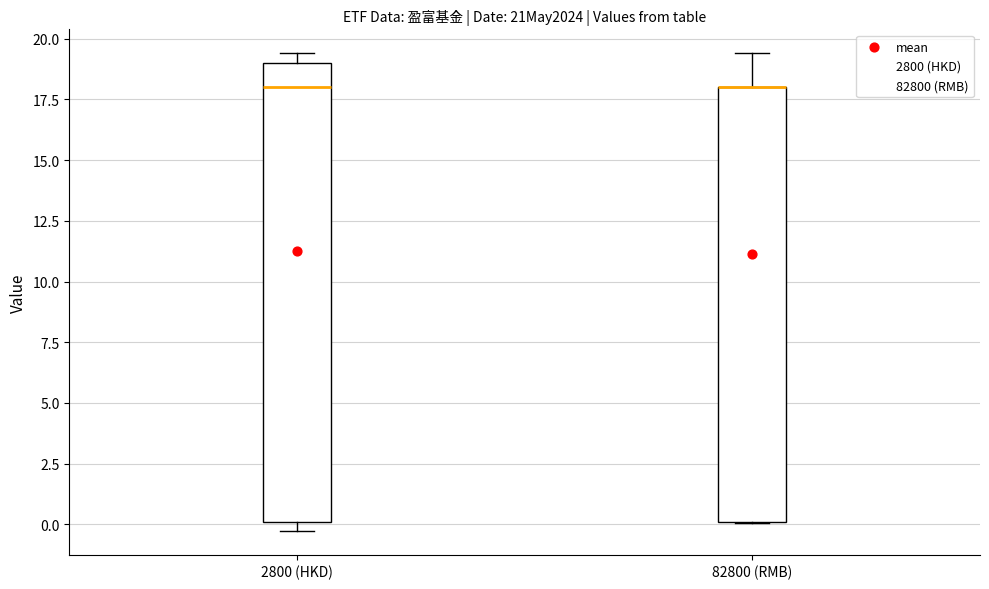

Comparing the boxes themselves (not the whiskers), which one is the tallest?

2800 (HKD)